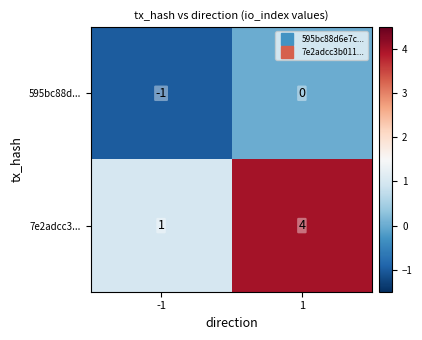

What is the minimum value shown in the chart?

-1